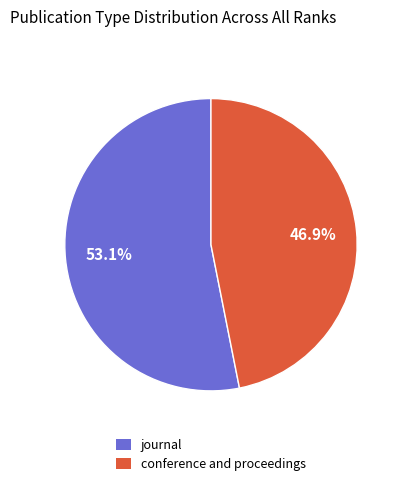

What percentage is the conference and proceedings slice, to the nearest percent?

47%